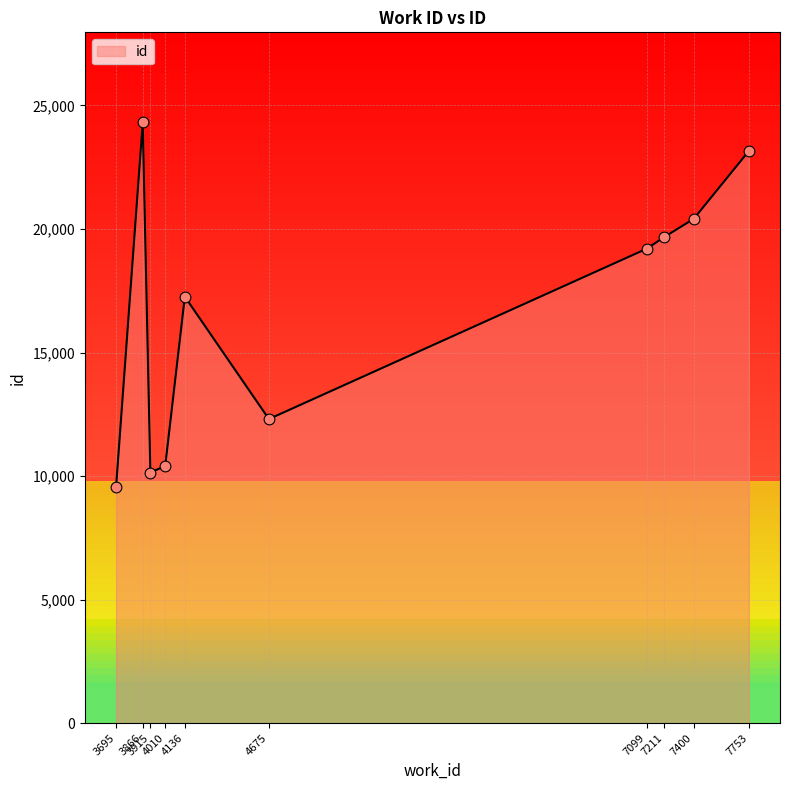

Approximately how many times larger is the value at 3695 compared to 7753?

0.4